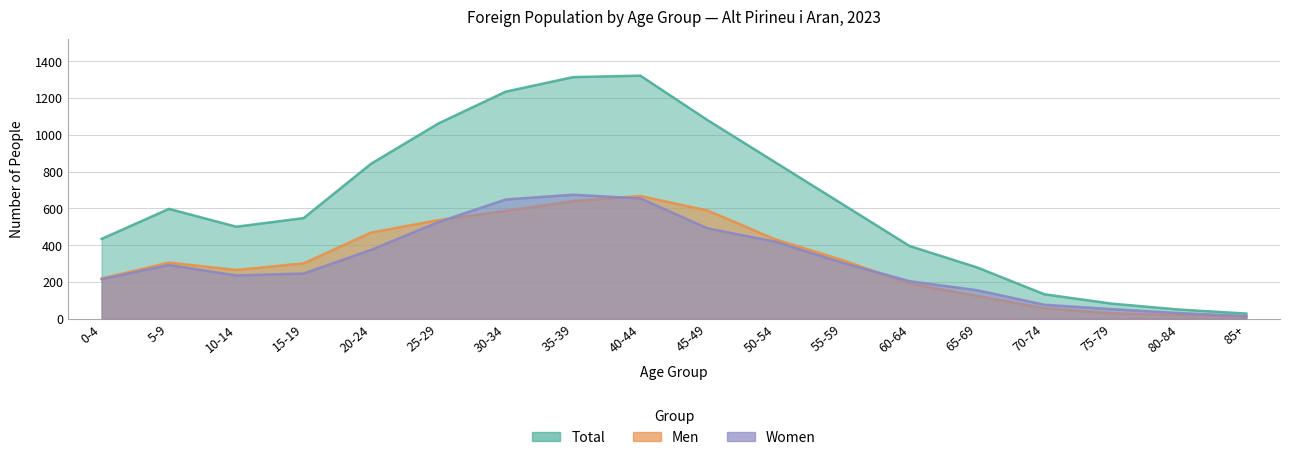

Is the value of Total at 50-54 greater than the value of Women at 75-79?

Yes